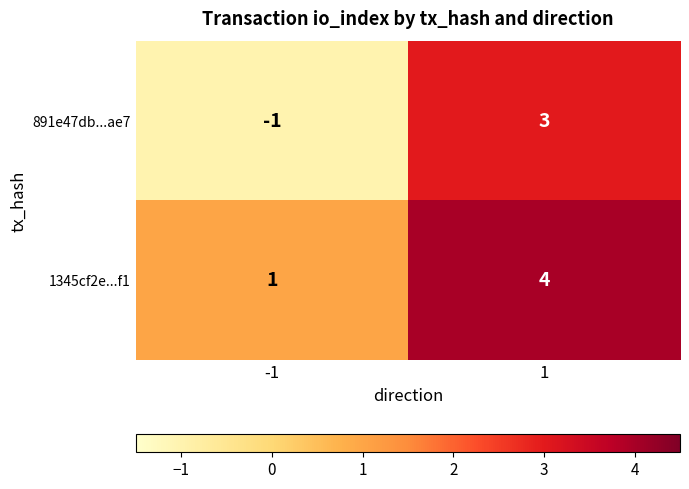

Reading left to right, transcribe all the data shown in this chart.

891e47db...ae7: -1	3
1345cf2e...f1: 1	4